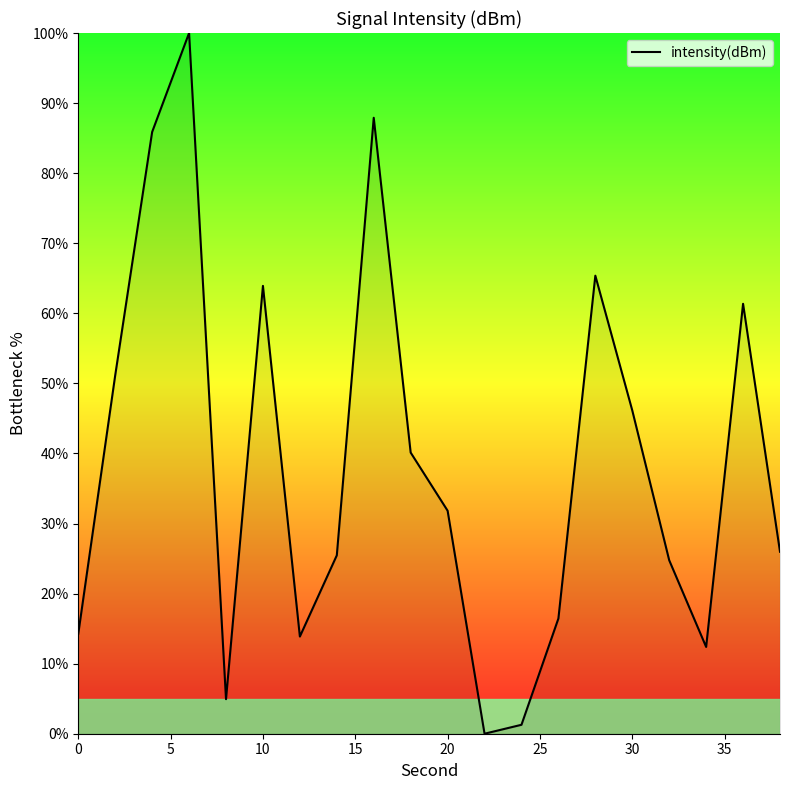

What is the difference between the maximum and minimum values?

100.0